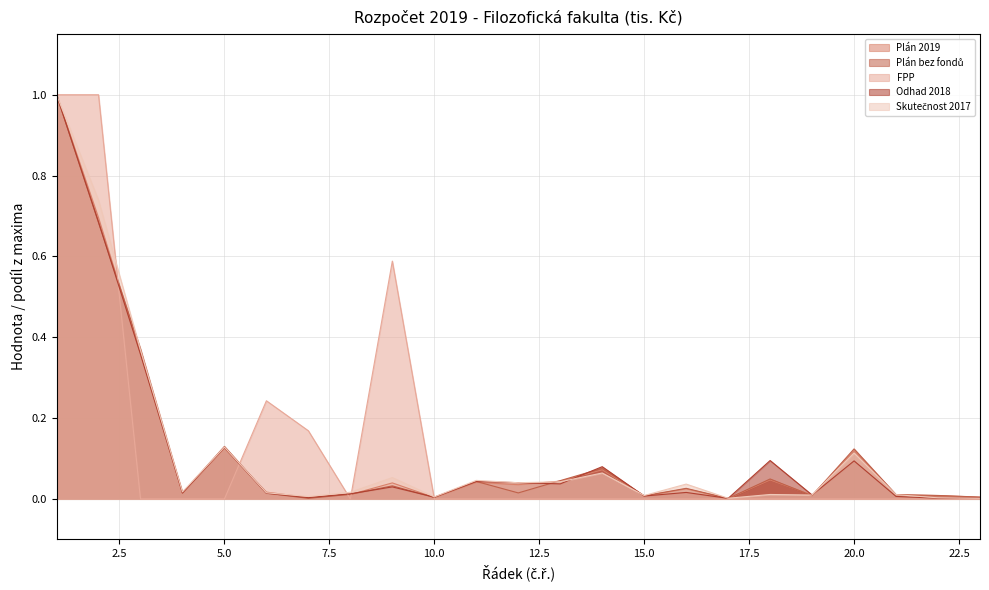

Is it true that Plán 2019 equals 0.0 at 15.0?

True